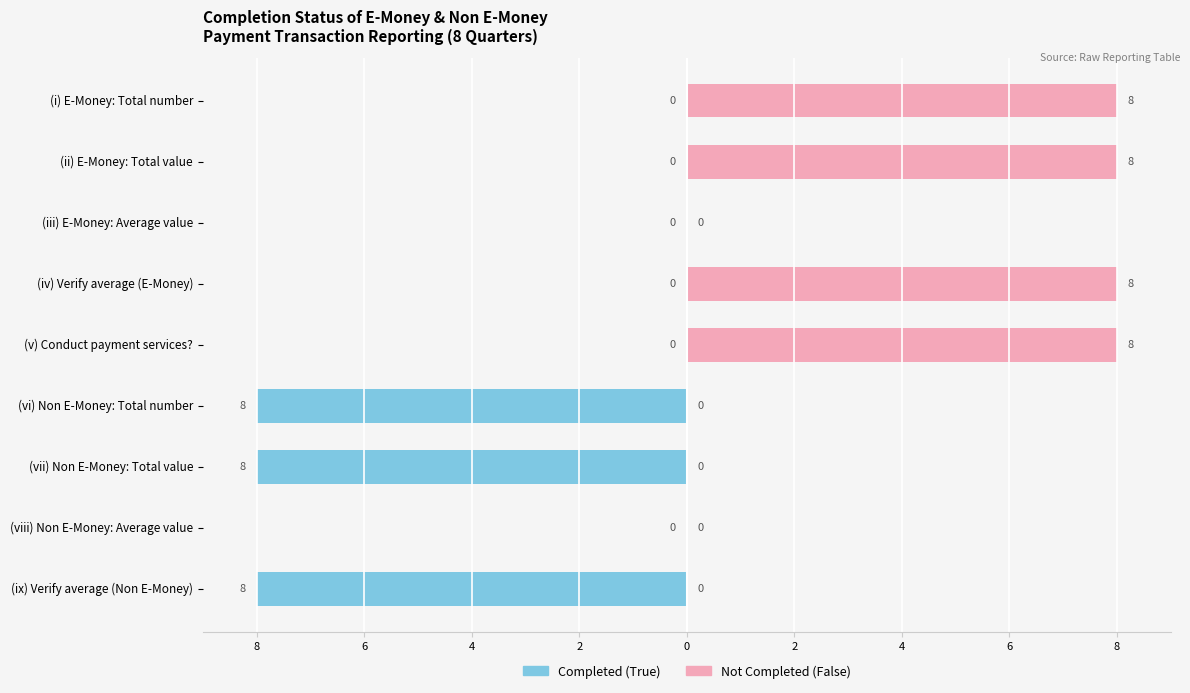

Read the Completed (True) value at (vi) Non E-Money: Total number.

-8